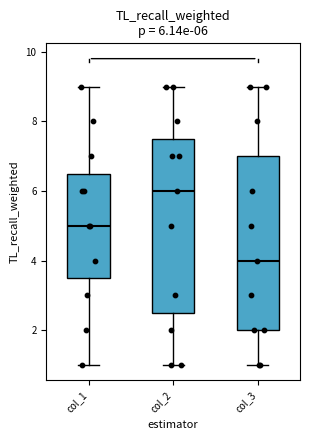

Which box has the highest median line?

col_2